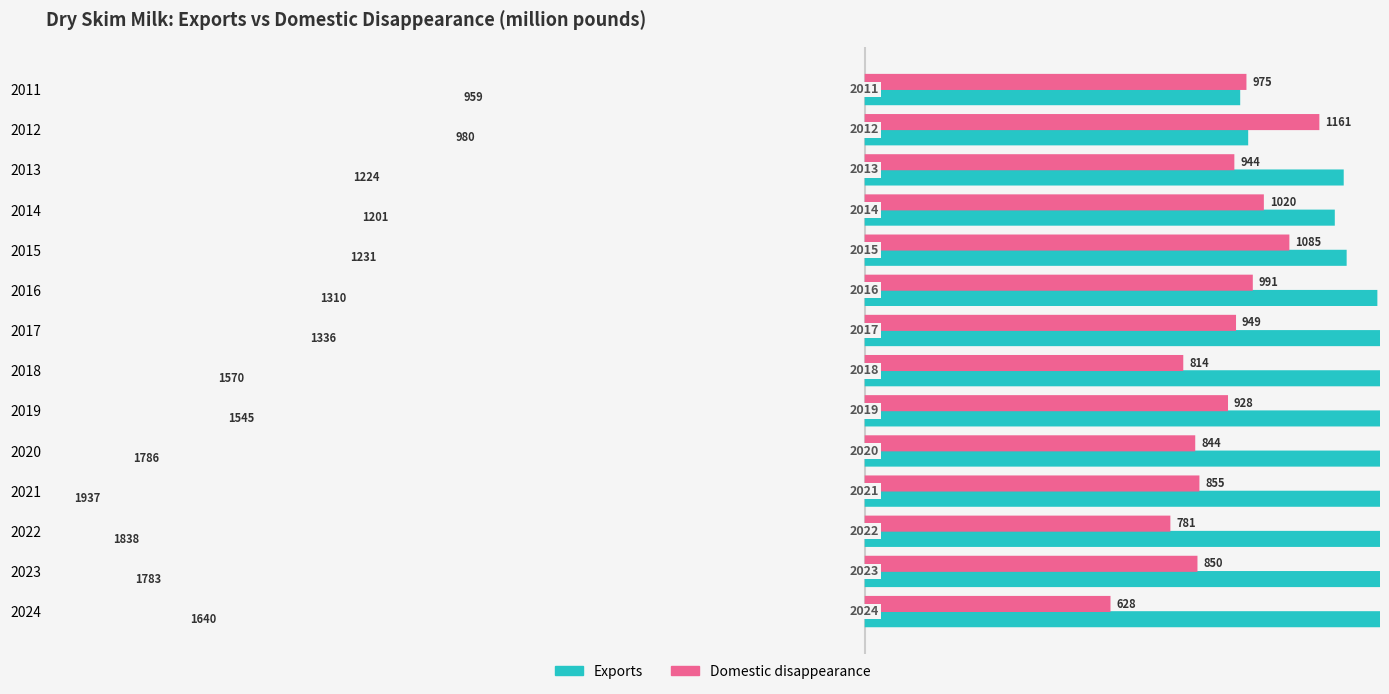

Between 2021 and 2022, which series saw the biggest shift?

Exports